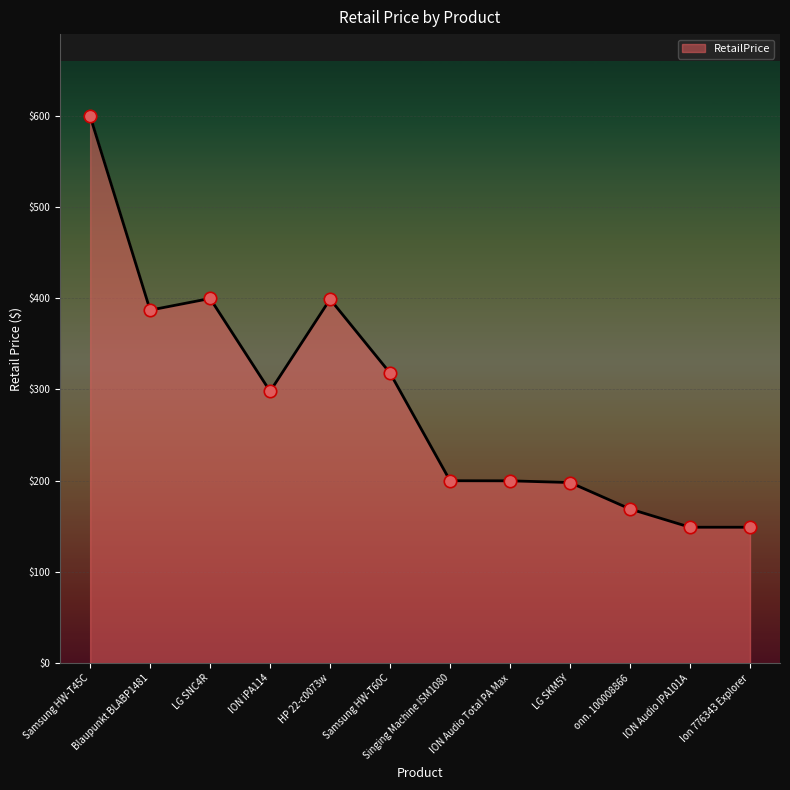

What is the ratio of the value at ION Audio IPA101A to the value at Samsung HW-T60C?

0.5